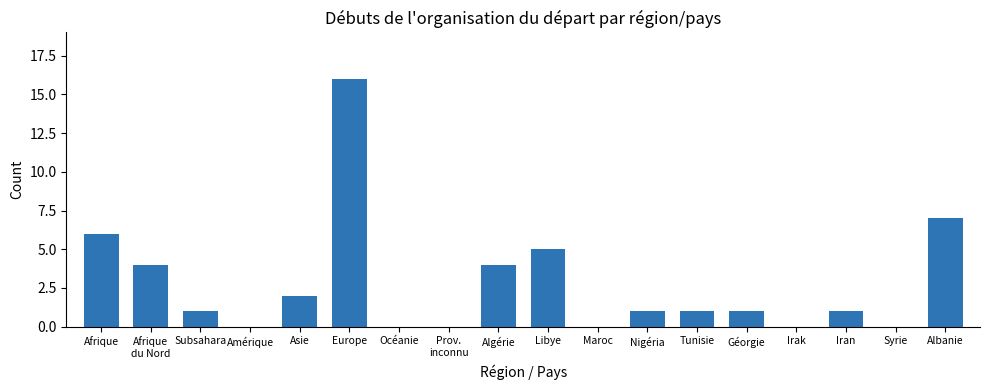

Reading right to left, what are all the values shown in this chart?

Albanie=7	Syrie=0	Iran=1	Irak=0	Géorgie=1	Tunisie=1	Nigéria=1	Maroc=0	Libye=5	Algérie=4	Prov.
inconnu=0	Océanie=0	Europe=16	Asie=2	Amérique=0	Subsahara=1	Afrique
du Nord=4	Afrique=6